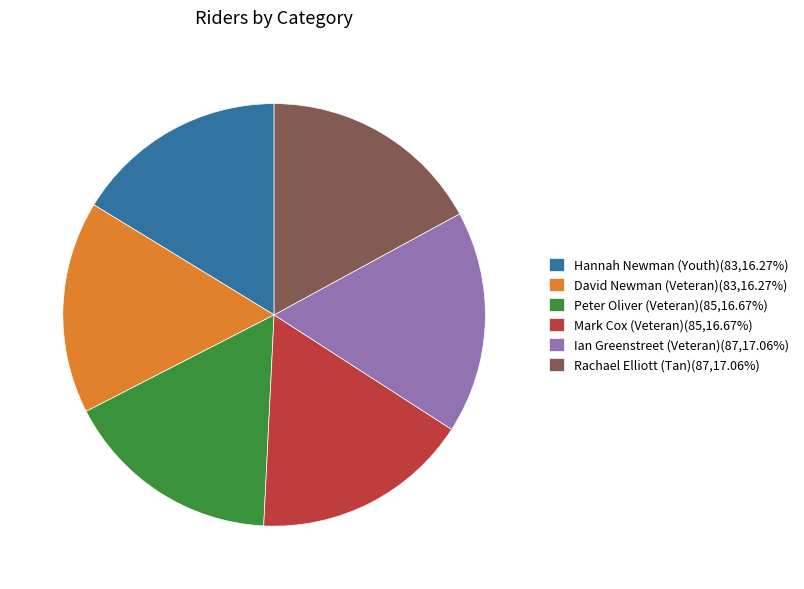

How many slices are in this pie chart?

6